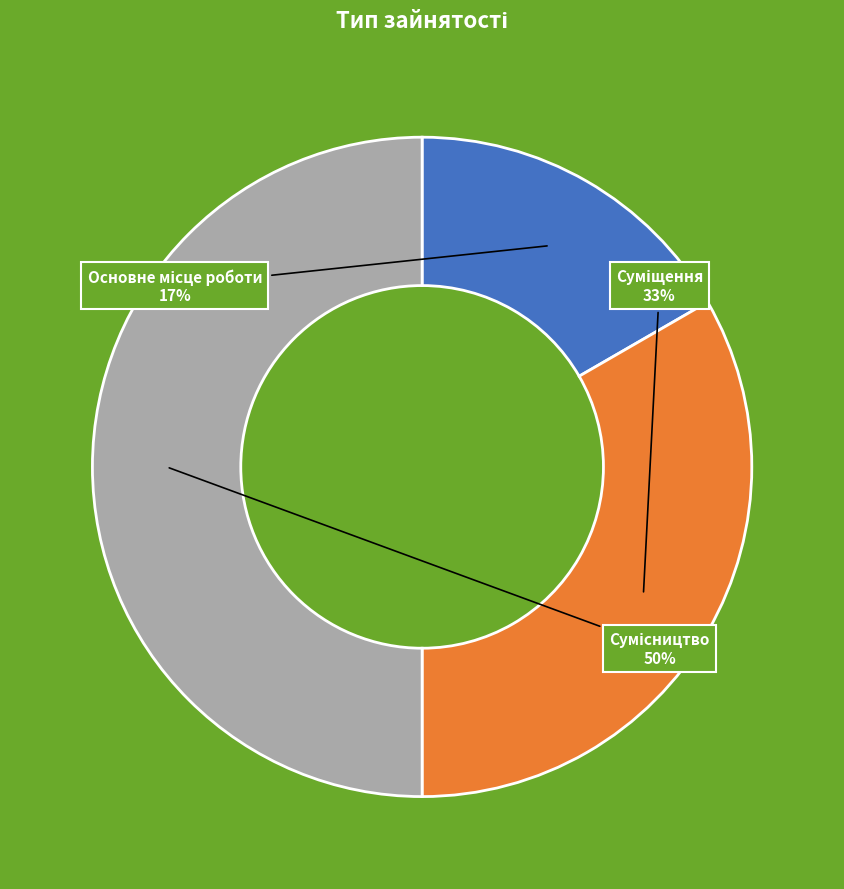

To the nearest percent, what is the difference between the largest and smallest slice percentages?

33%